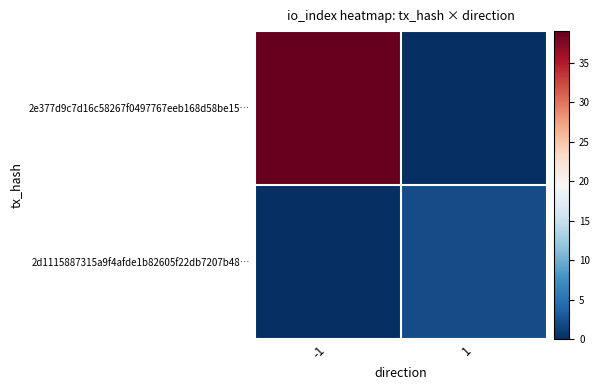

The chart shows a value of 0.1 at 1. True or false?

True